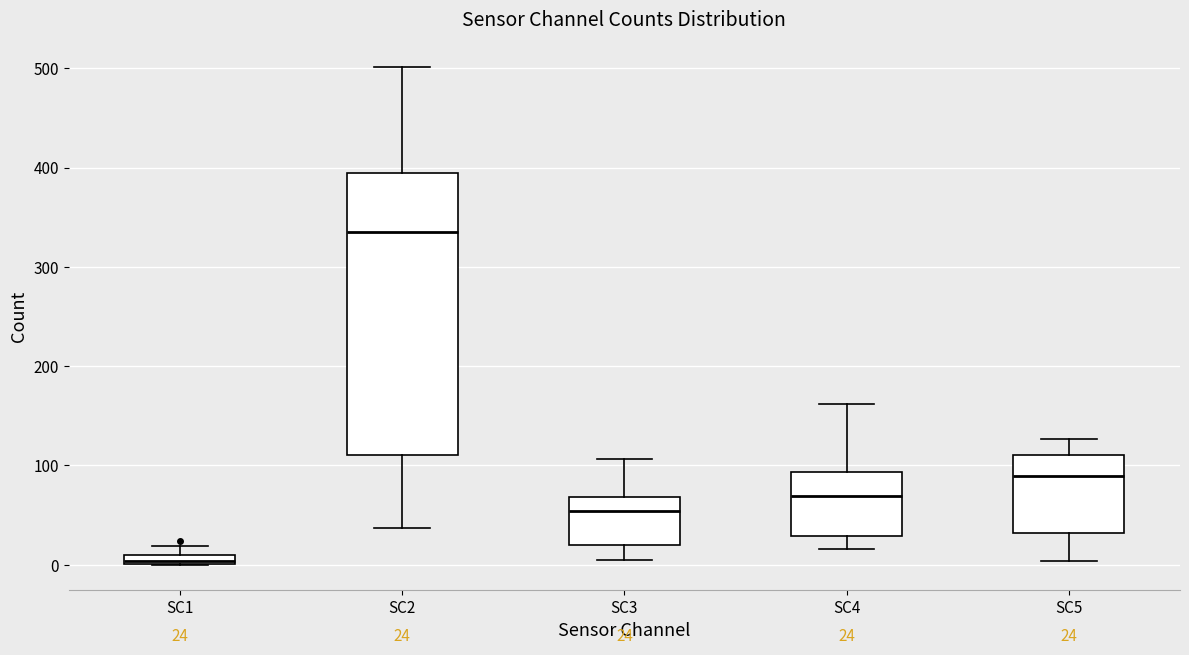

Which box is the tallest, from its lower edge to its upper edge?

SC2